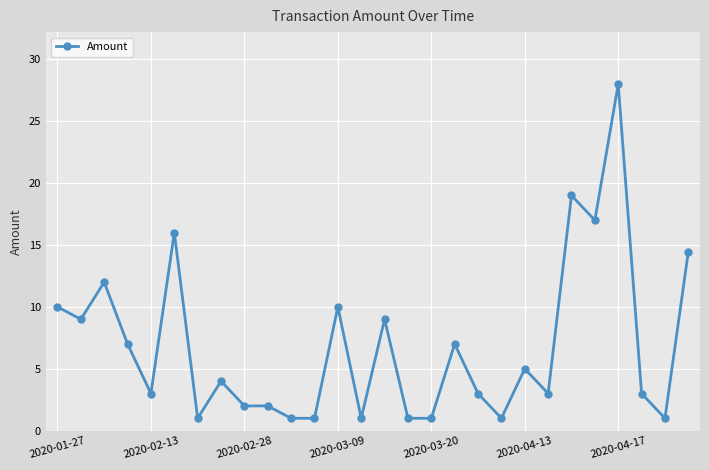

How many values are below 4?

14